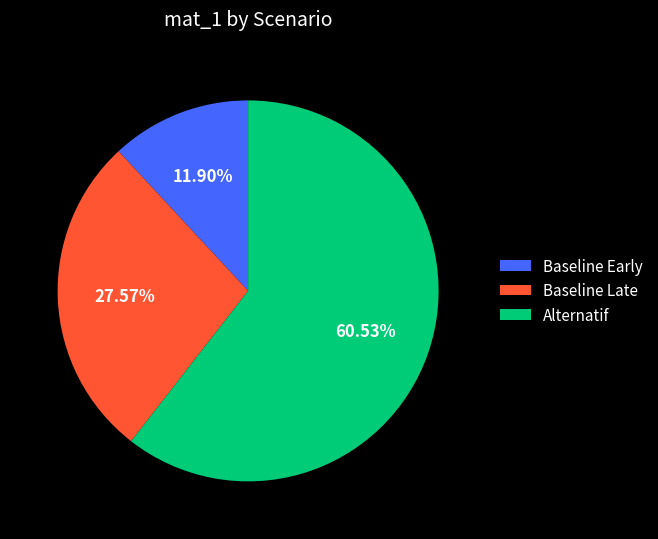

Rank the categories by value from lowest to highest.

Baseline Early, Baseline Late, Alternatif